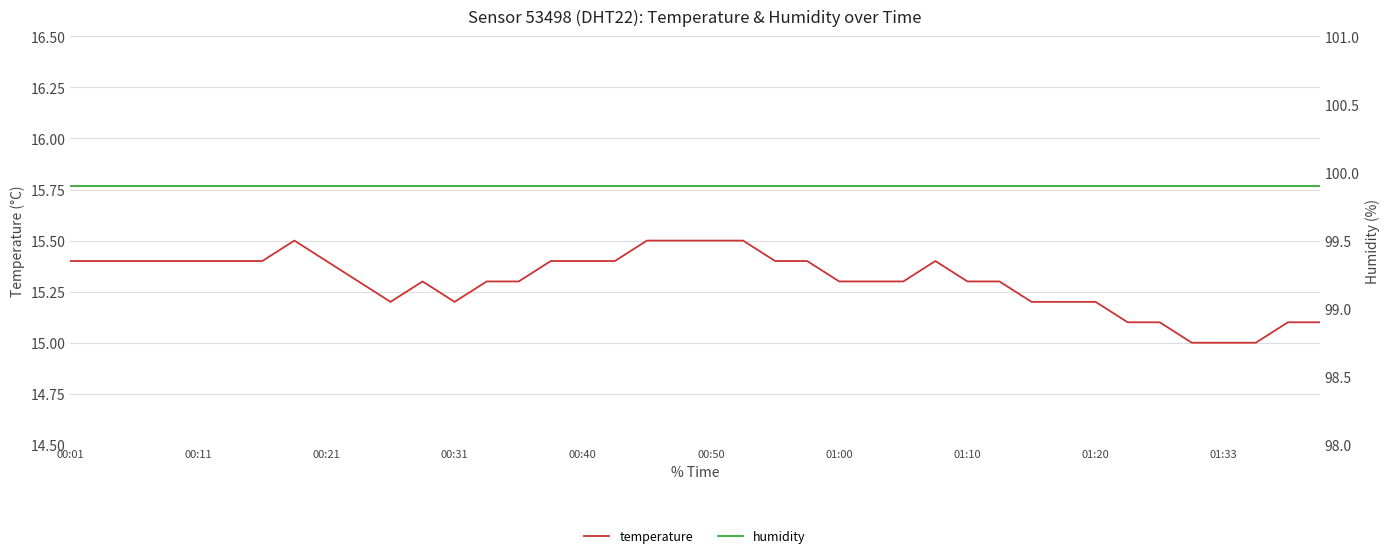

What is the difference between the maximum and minimum values in the temperature series?

0.5